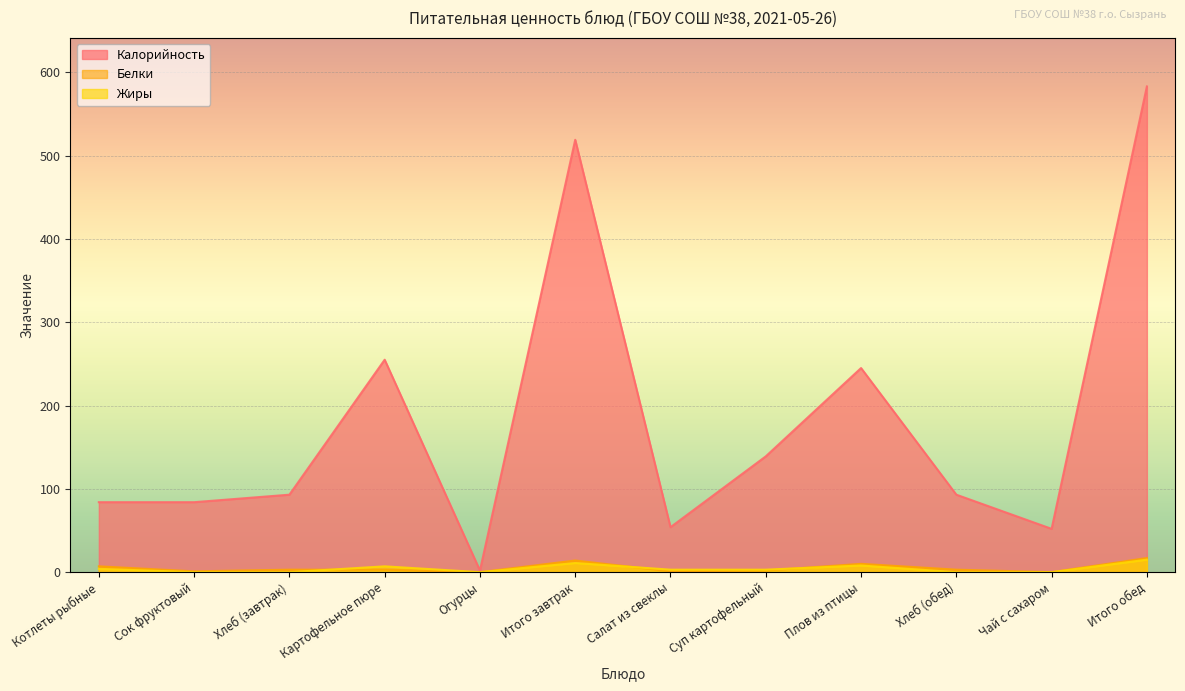

At how many categories does at least one series exceed 493?

2